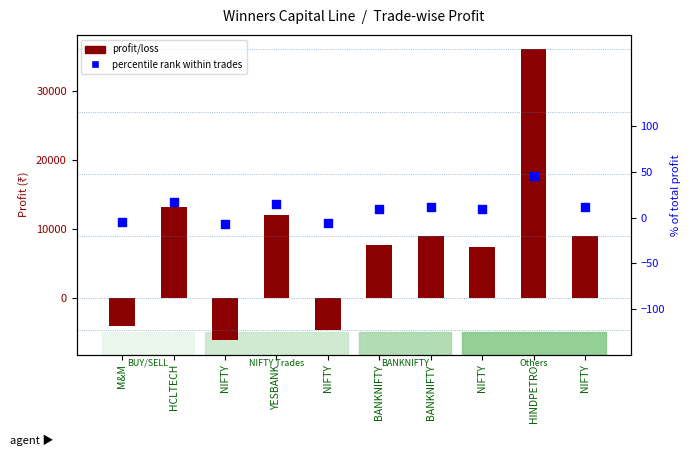

Which series has the widest spread of Y values?

profit/loss